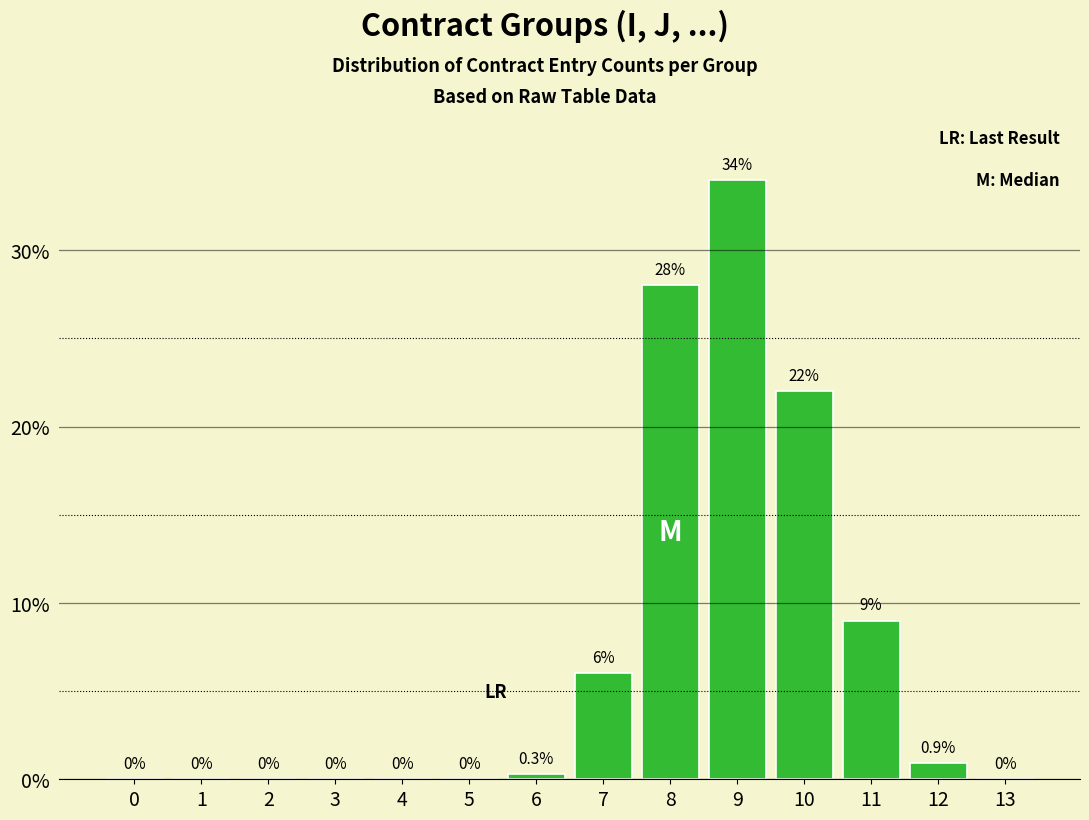

Count the number of data series in this chart.

1